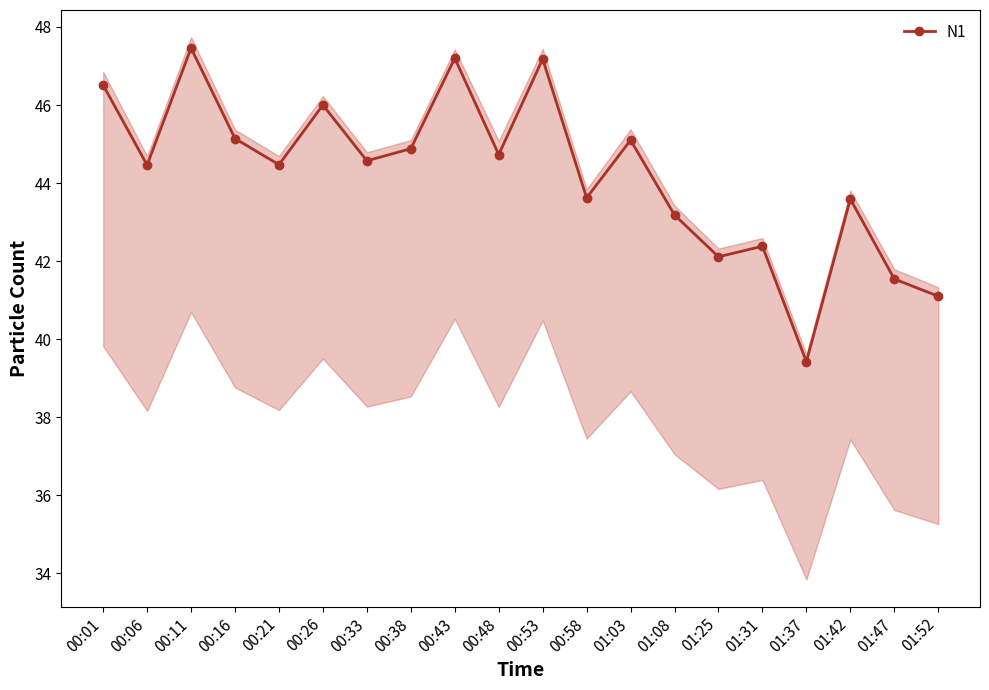

What position from the right is 01:37?

4